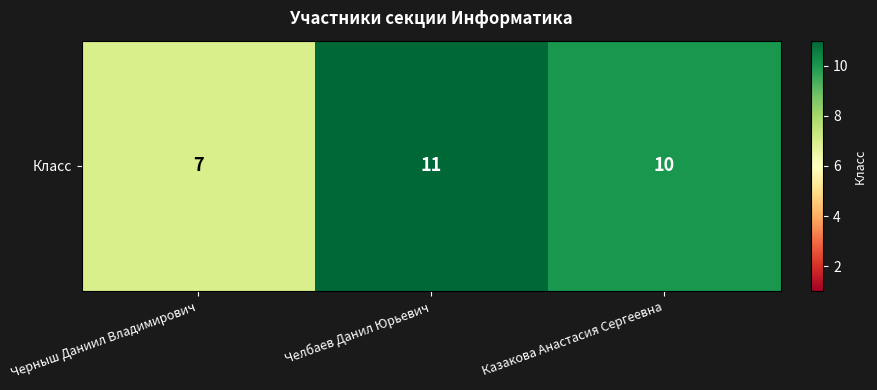

What is the change in value from Черныш Даниил Владимирович to Челбаев Данил Юрьевич?

+4